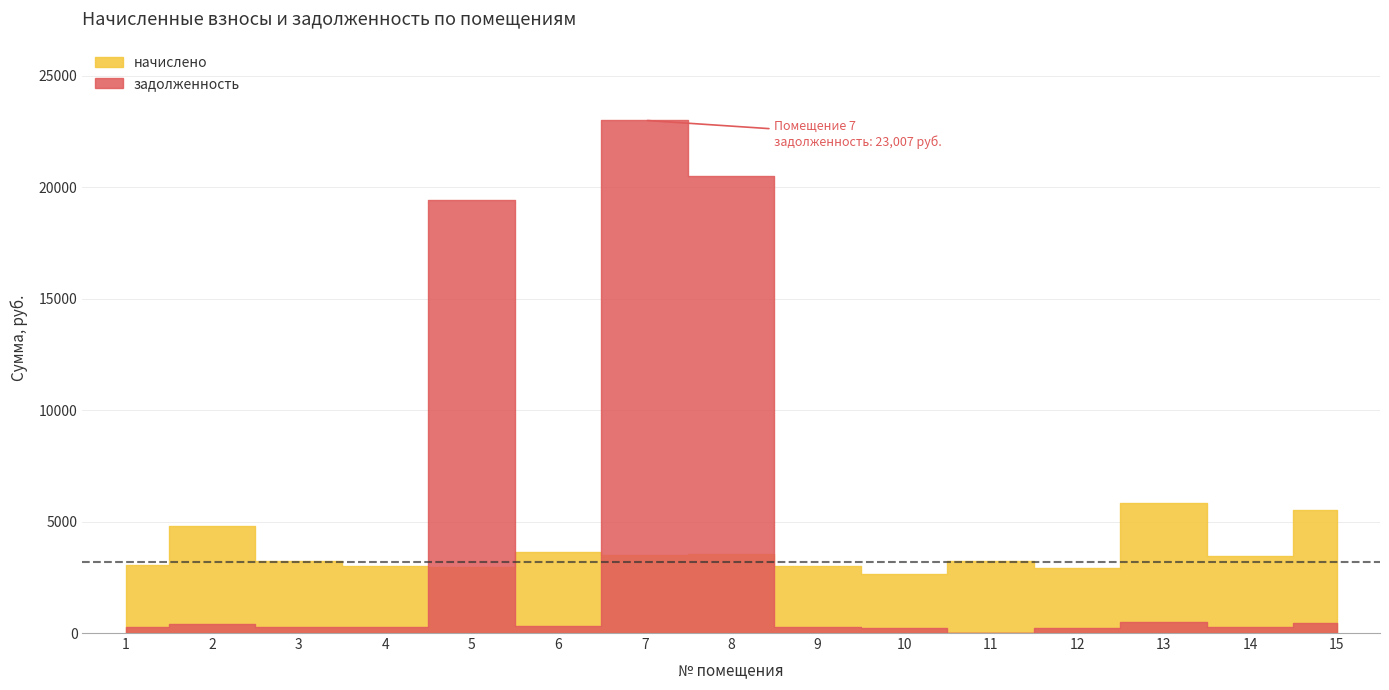

Is the value of начислено at 14 greater than the value of задолженность at 8?

No